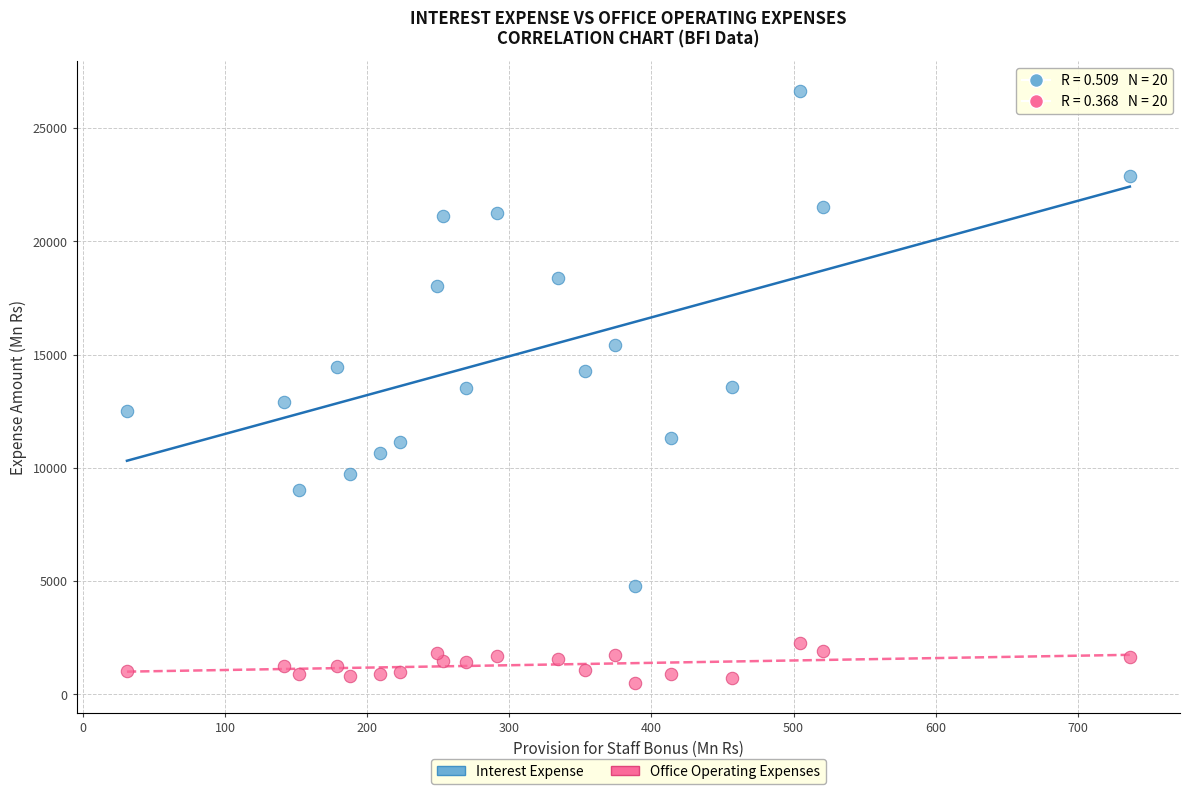

Which series reaches the minimum Y coordinate?

Office Operating Expenses